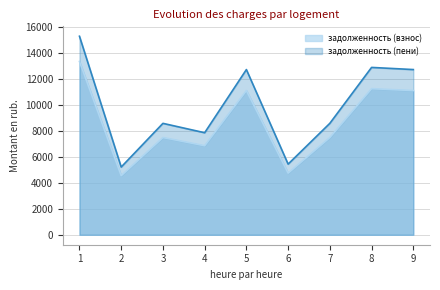

What is the average value of the задолженность (взнос) series?

8674.9